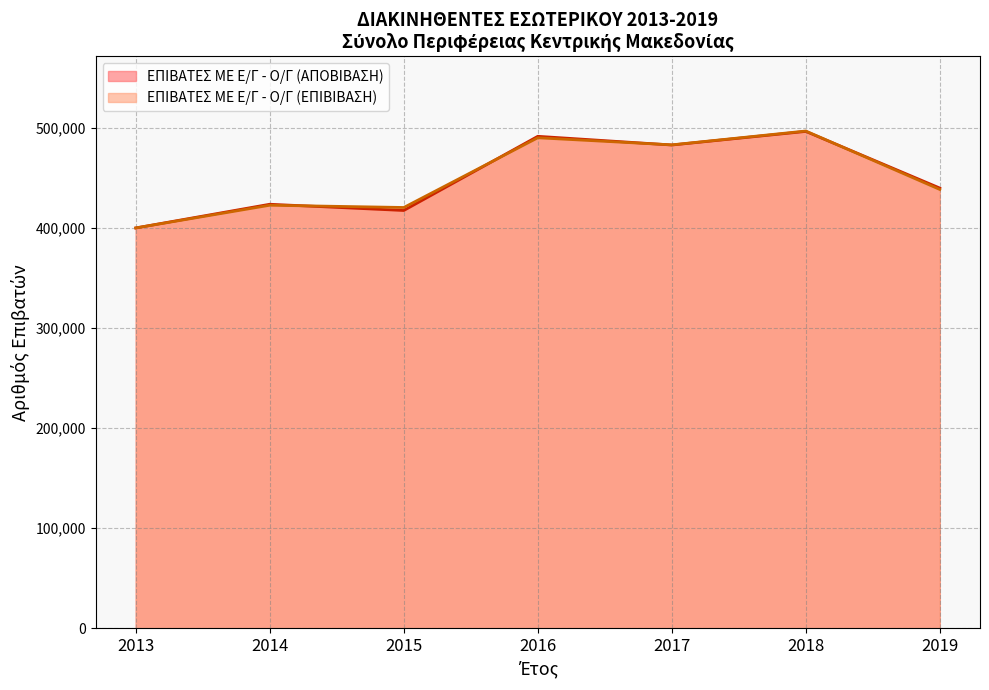

What is the greatest value displayed?

496875